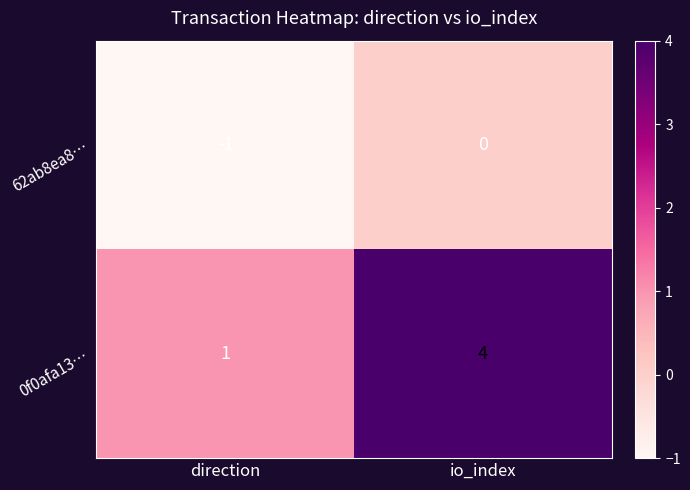

At which label is 0f0afa13… closest to 2?

direction